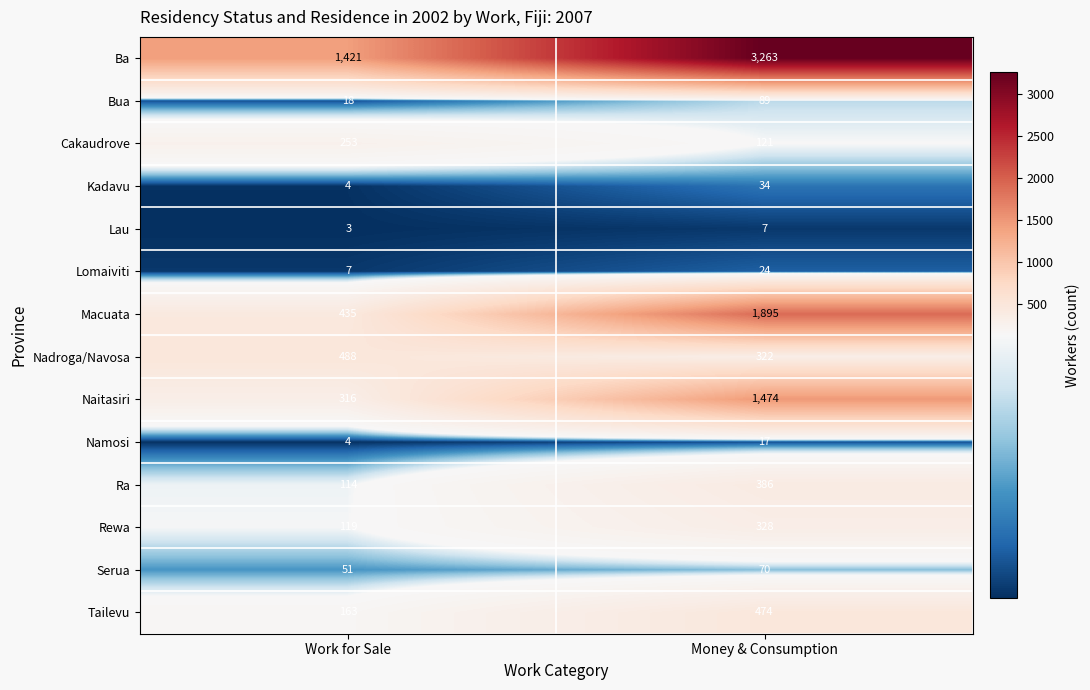

List the series in order of their peak value, lowest first.

Lau, Namosi, Lomaiviti, Kadavu, Serua, Bua, Cakaudrove, Rewa, Ra, Tailevu, Nadroga/Navosa, Naitasiri, Macuata, Ba